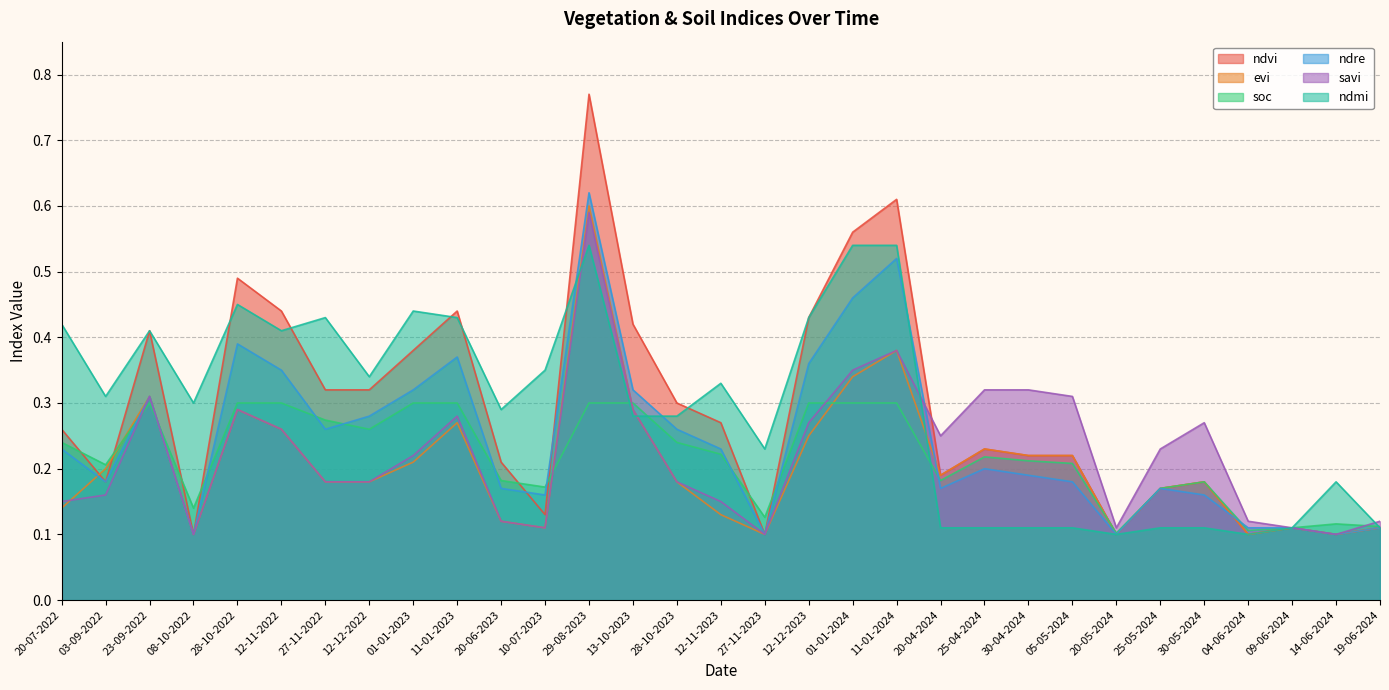

What is the maximum value for savi?

0.6